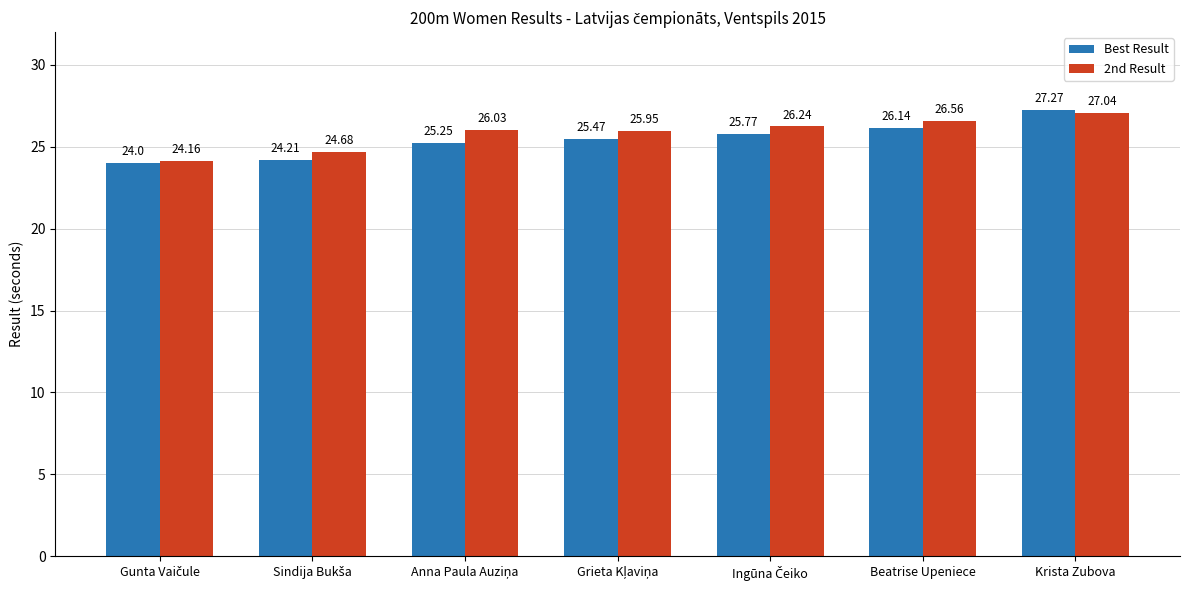

What is the difference between the second highest and second lowest values in the 2nd Result series?

1.9